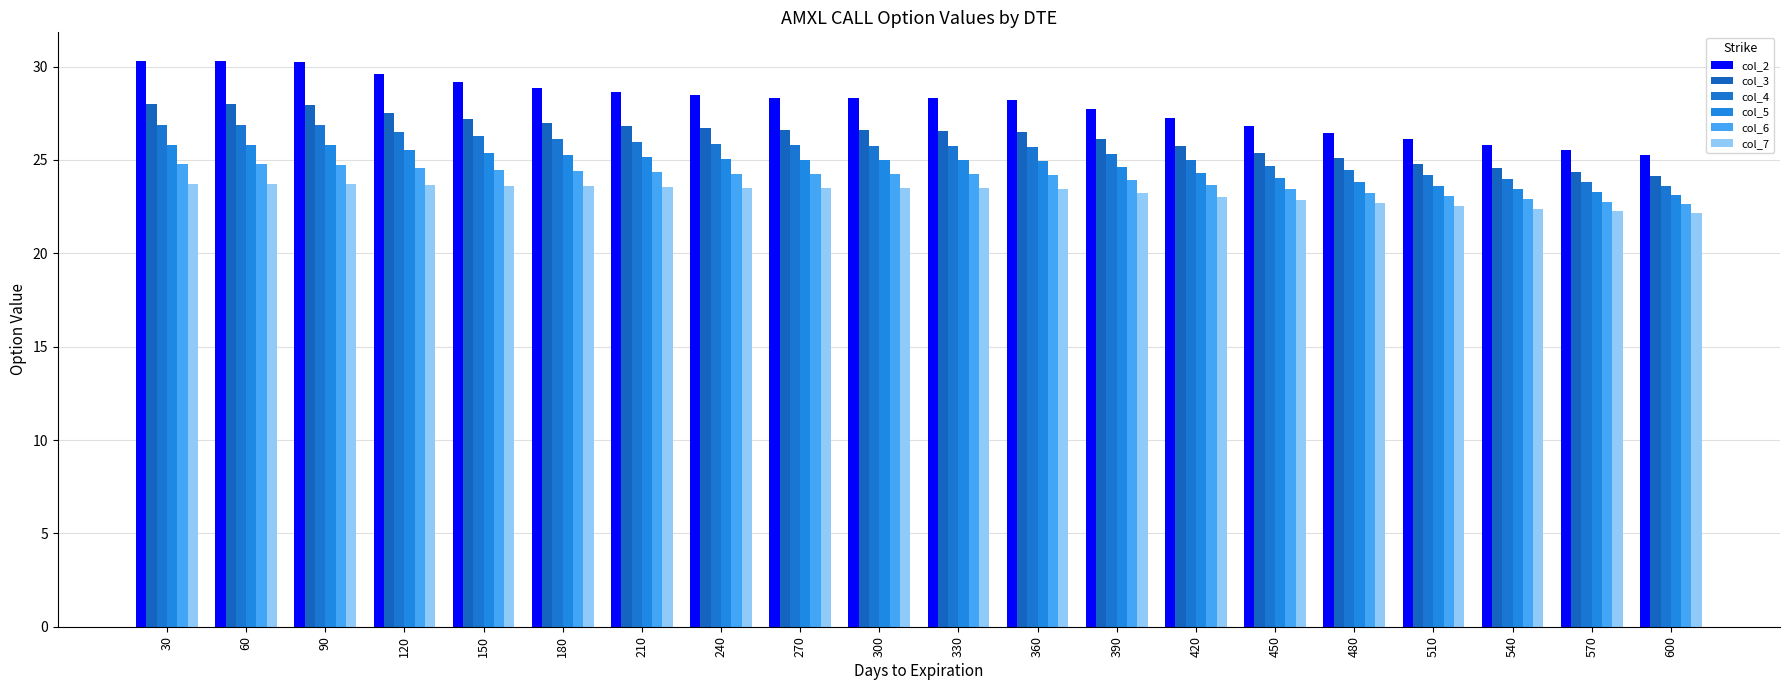

Rank the series by their average value, from lowest to highest.

col_7, col_6, col_5, col_4, col_3, col_2